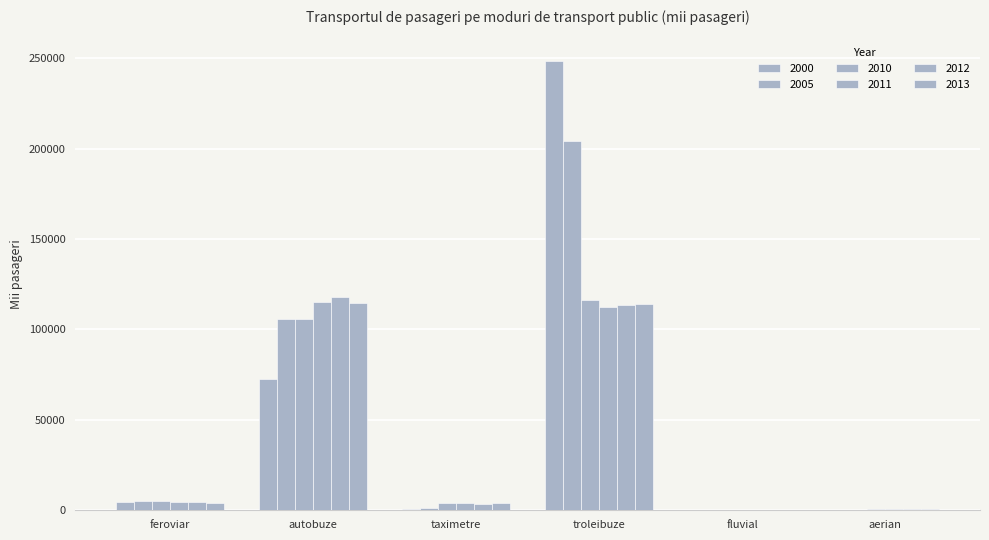

How many categories are shown in the chart?

6